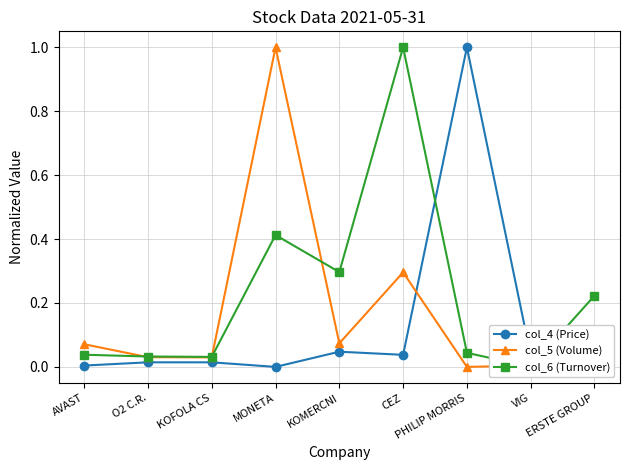

Is it true that col_5 (Volume) equals 0.1 at KOMERCNI?

True